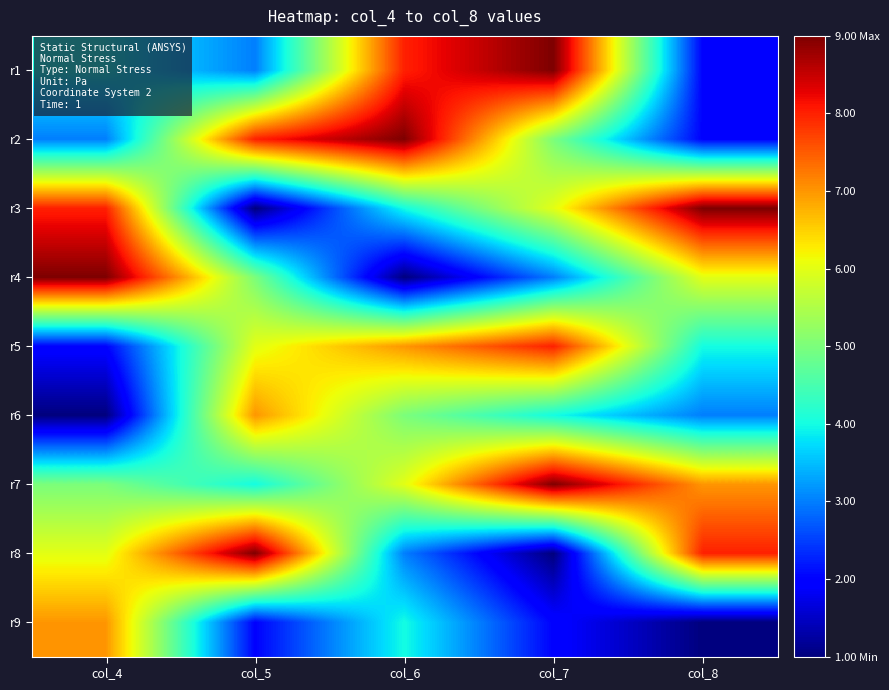

What is the total value across all series at col_6?

47